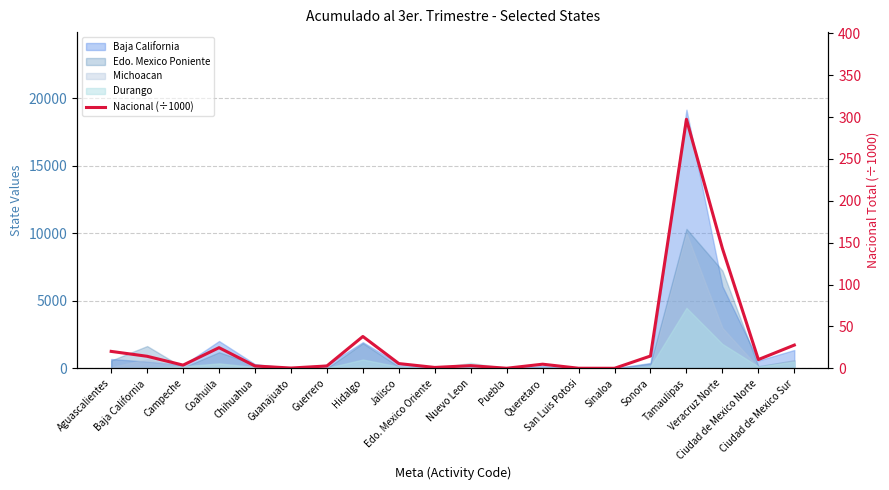

What is the difference between the values at San Luis Potosi and Campeche?

3.7